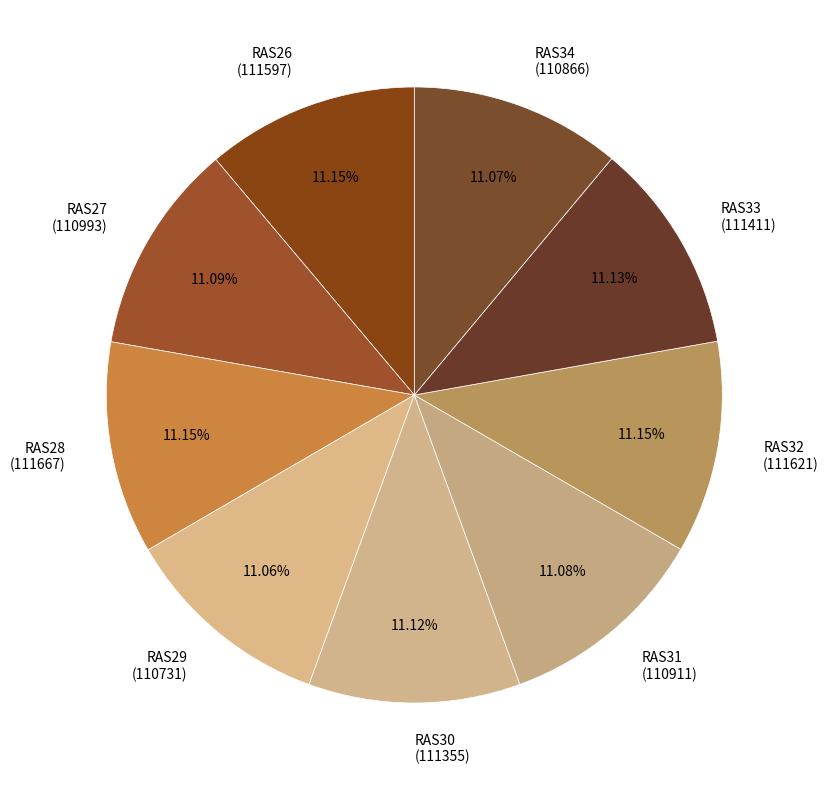

To the nearest percent, what portion does RAS31 represent?

11%